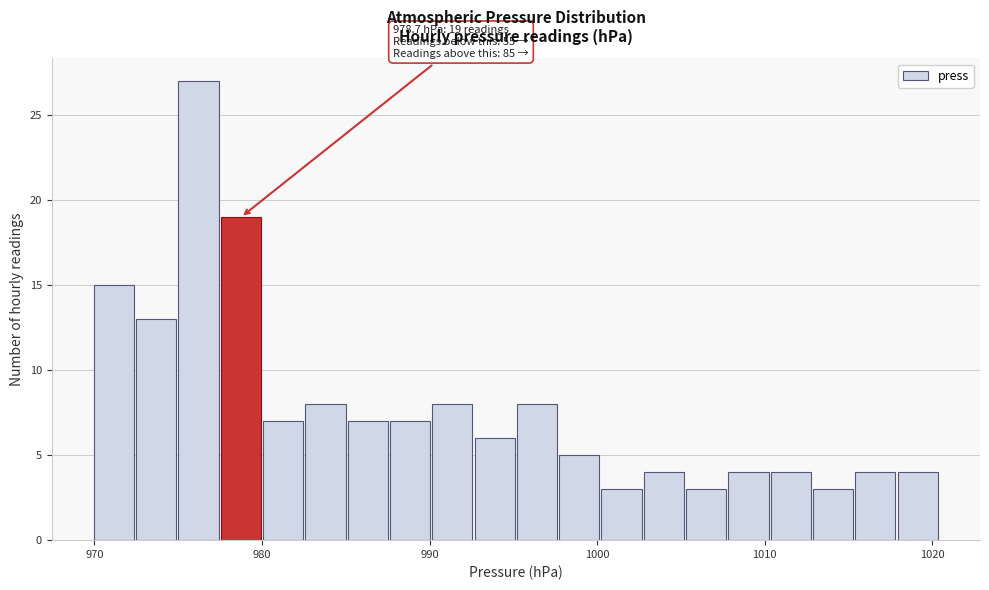

Read against the x-axis, roughly where is the centre of the tallest bar?

976